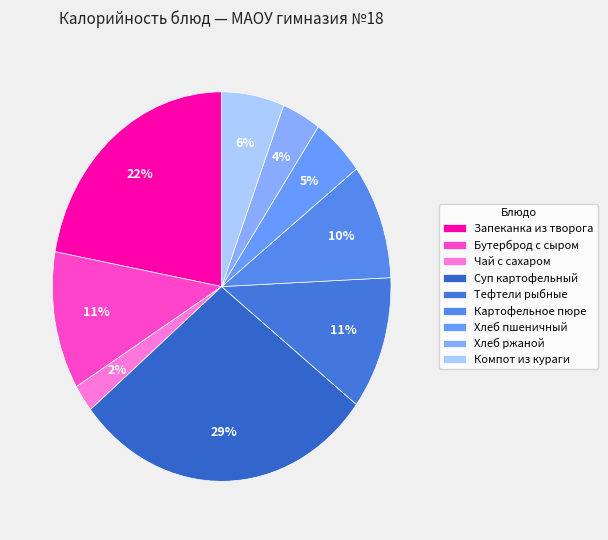

Is it true that Бутерброд с сыром is 26% of the pie?

False